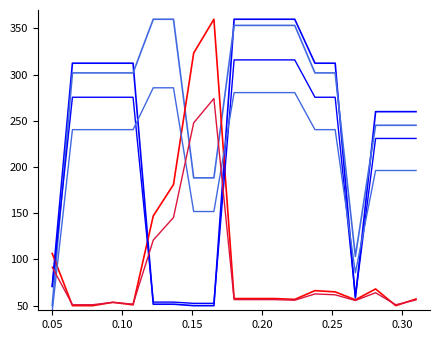

Is this an area chart (filled region under the line)?

No